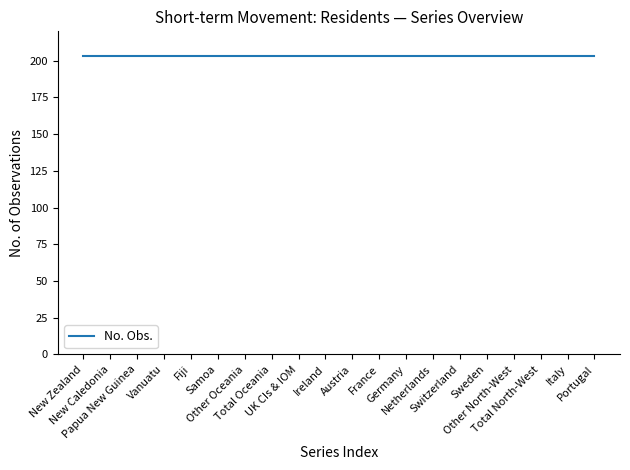

Which series has the largest total across all categories?

No. Obs.